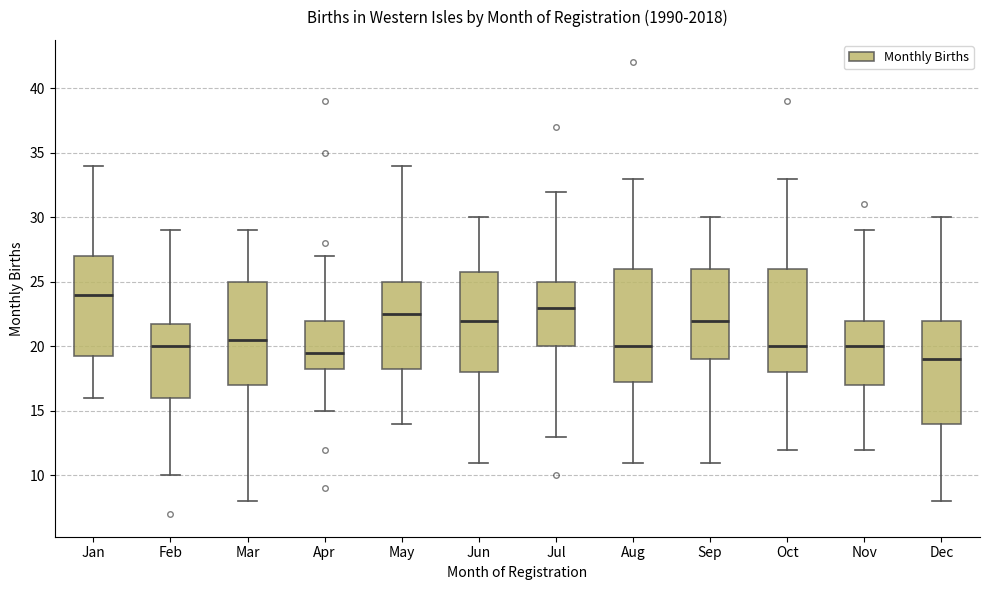

Which box has the highest median line?

Jan